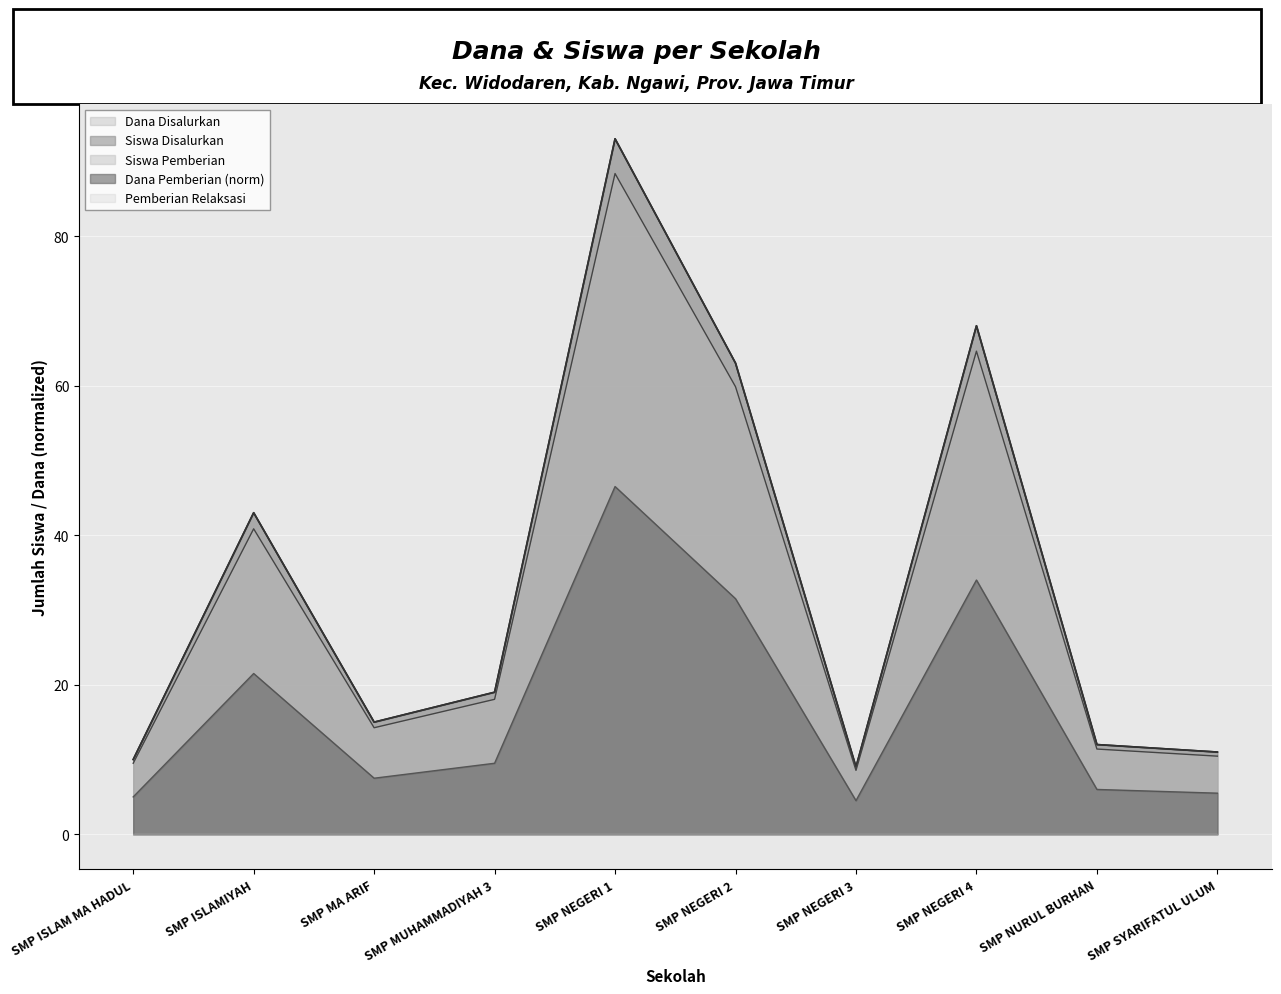

Is it true that Dana Disalurkan equals 21.3 at SMP MA ARIF?

False